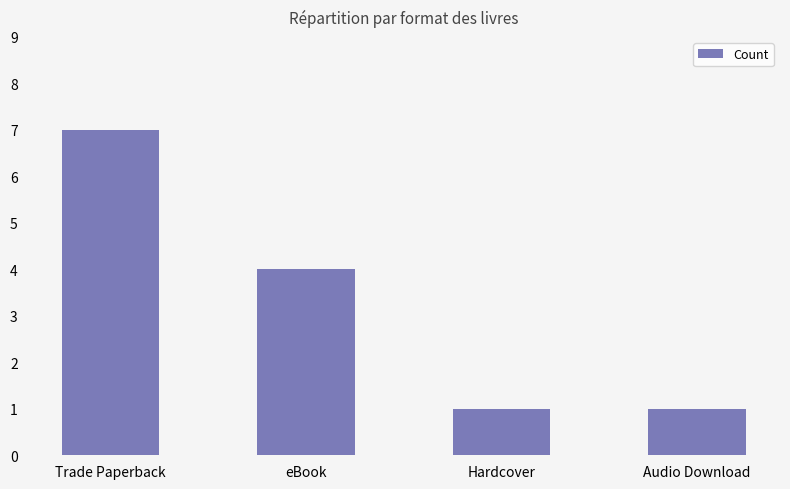

What is the change in value from Trade Paperback to Hardcover?

-6